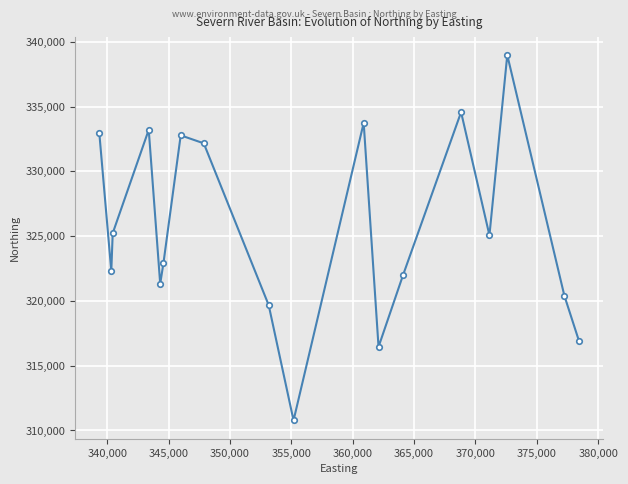

What is the difference between the second highest and minimum values?

23795